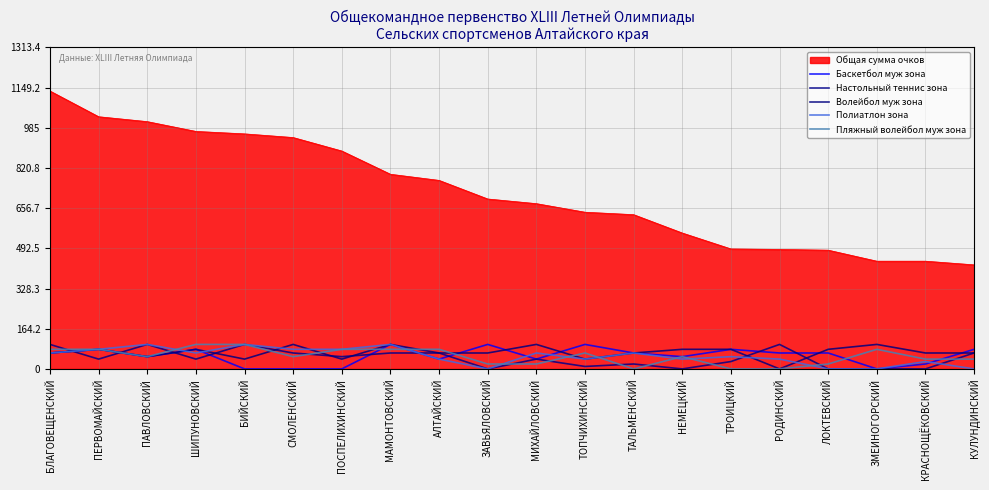

How many values in the Пляжный волейбол муж зона series exceed 50?

9